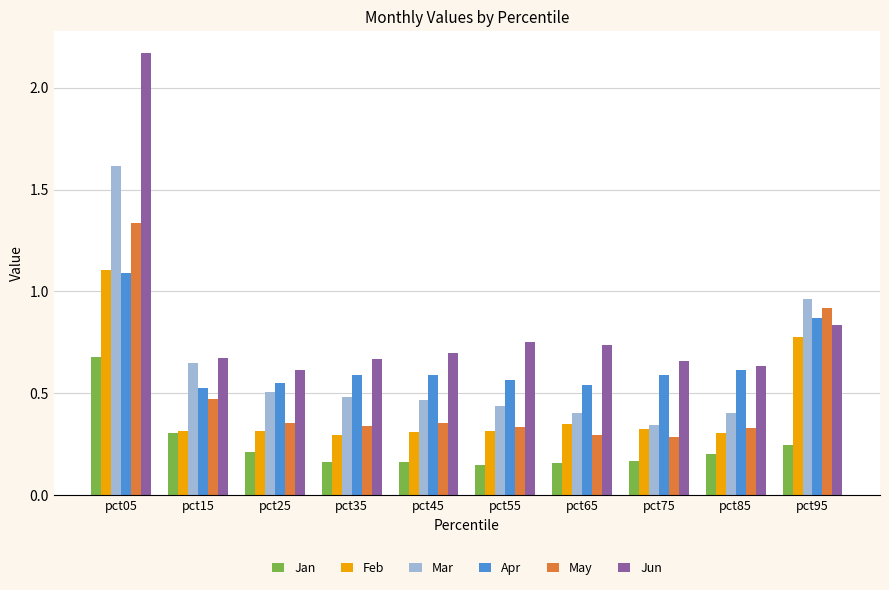

At which category does the chart reach its peak across all series?

pct05